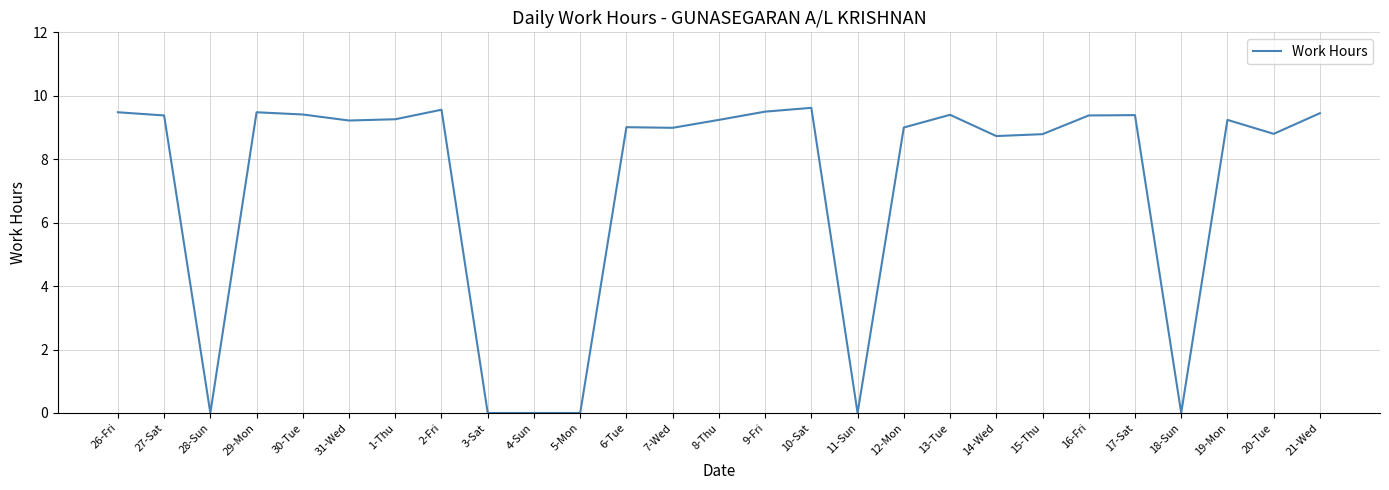

Count the number of data series in this chart.

1